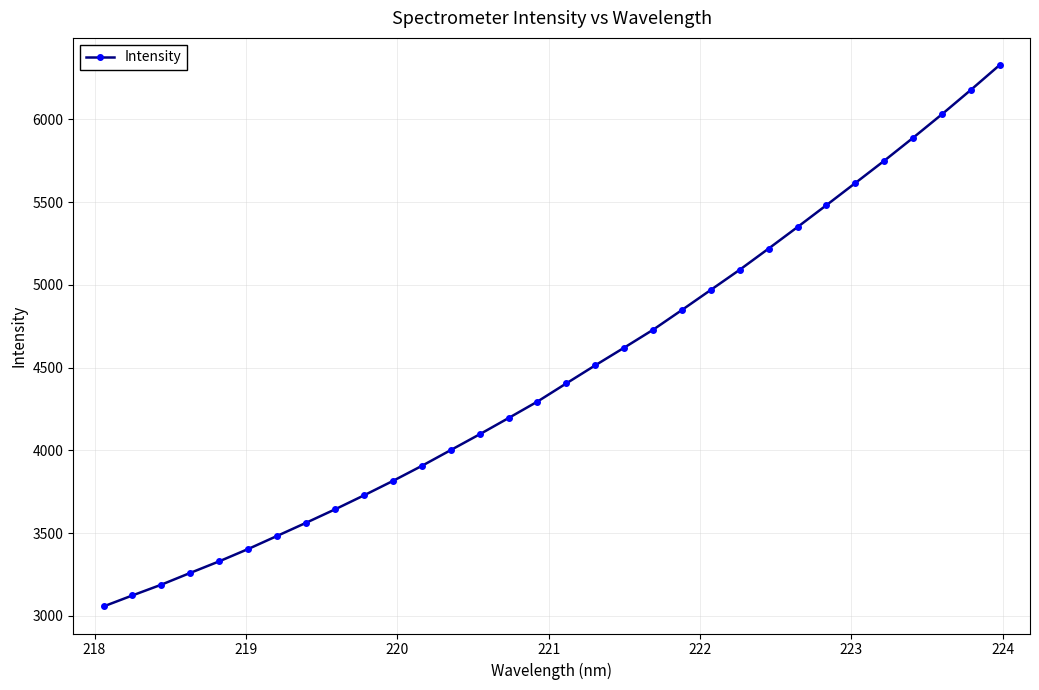

True or false: the data has more than 2 interior local peaks.

False